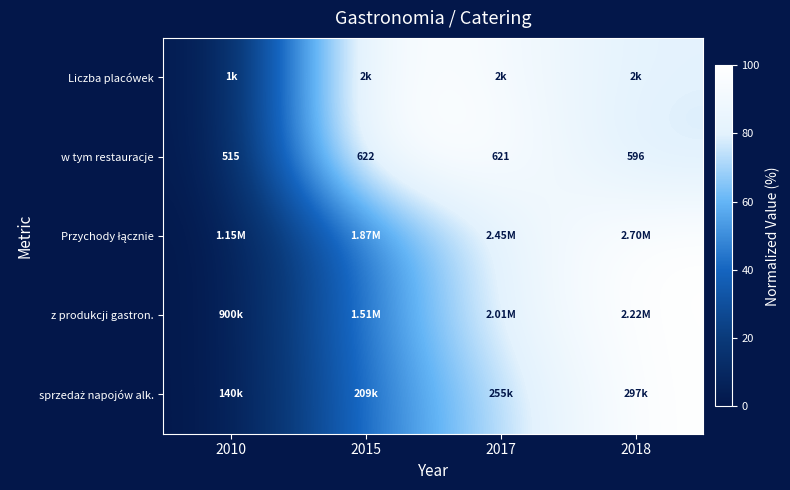

Rank the series at 2017 from lowest to highest value.

sprzedaż napojów alk., Przychody łącznie, z produkcji gastron., Liczba placówek, w tym restauracje